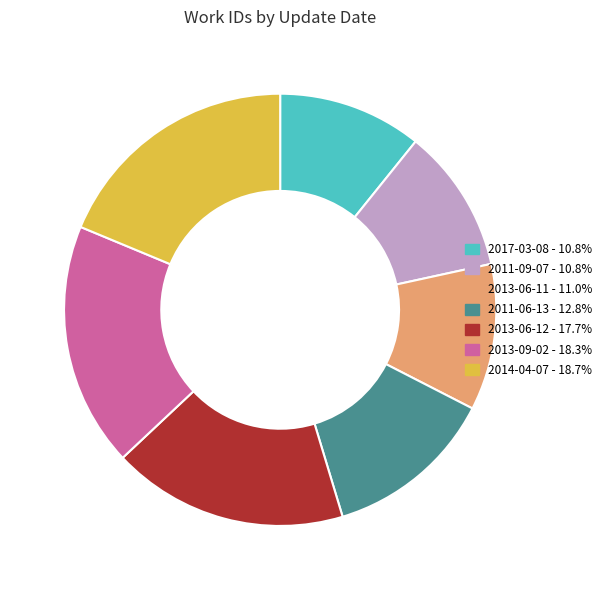

Is it true that 2014-04-07 is 28% of the pie?

False